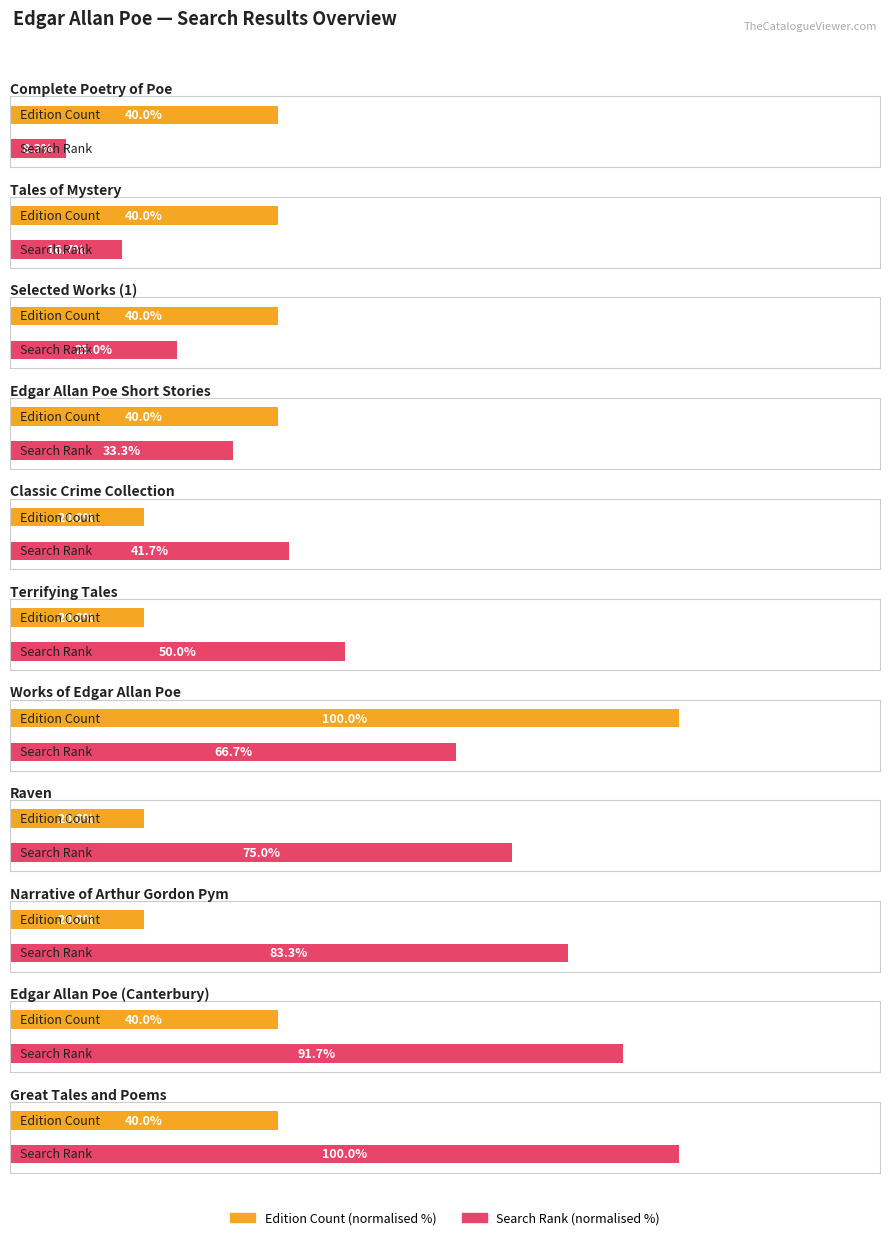

Reading left to right, what are all the values shown in this chart?

Number of Editions (Key count): Complete Poetry of Poe=2	Tales of Mystery=2	Selected Works (1)=2	Edgar Allan Poe Short Stories=2	Classic Crime Collection=1	Terrifying Tales=1	Works of Edgar Allan Poe=5	Raven=1	Narrative of Arthur Gordon Pym=1	Edgar Allan Poe (Canterbury)=2	Great Tales and Poems=2
Result (Rank): Complete Poetry of Poe=1	Tales of Mystery=2	Selected Works (1)=3	Edgar Allan Poe Short Stories=4	Classic Crime Collection=5	Terrifying Tales=6	Works of Edgar Allan Poe=8	Raven=9	Narrative of Arthur Gordon Pym=10	Edgar Allan Poe (Canterbury)=11	Great Tales and Poems=12